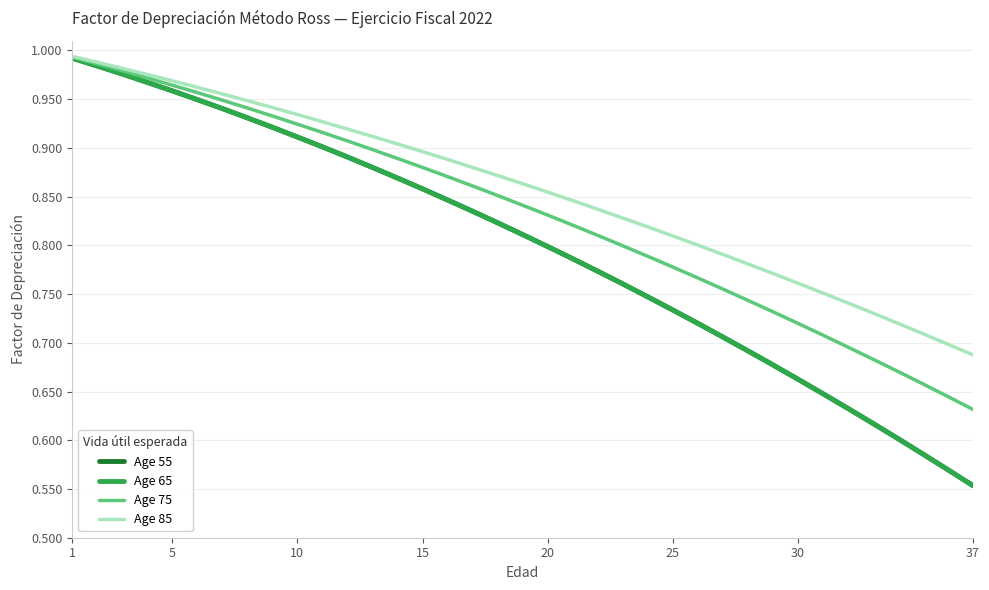

What is the minimum value for Age 55?

0.6